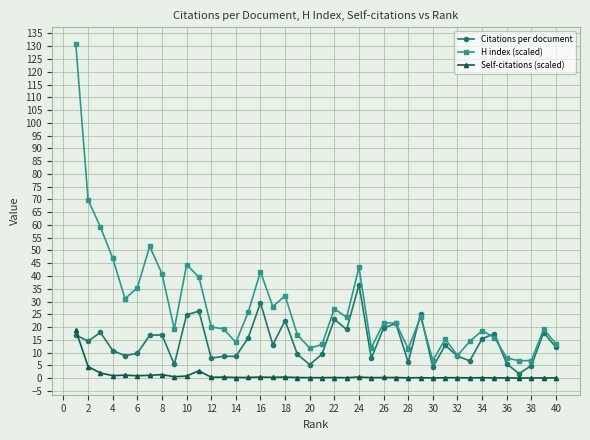

What are all the series names shown in the legend?

Citations per document, H index (scaled), Self-citations (scaled)